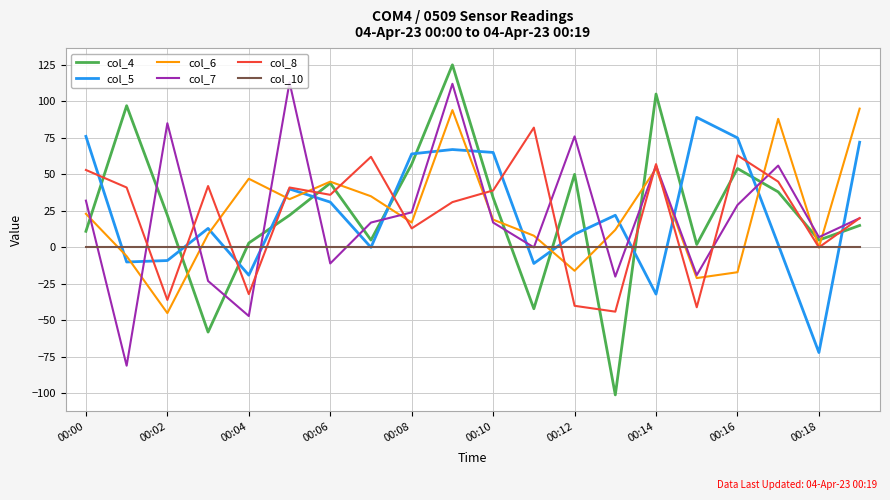

Which series has the widest spread of values?

col_4